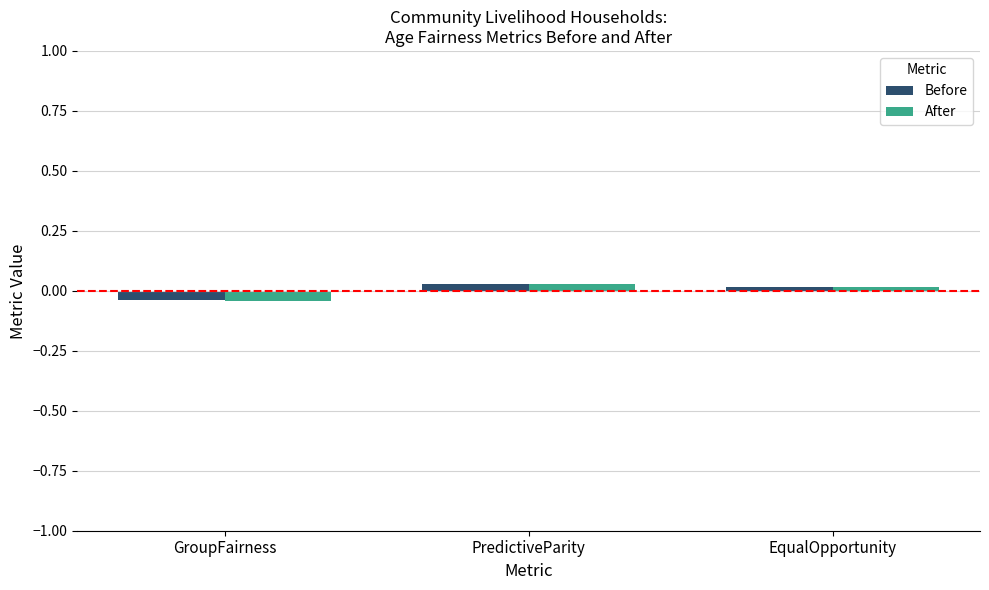

The Before series shows 0.0 at PredictiveParity. True or false?

True